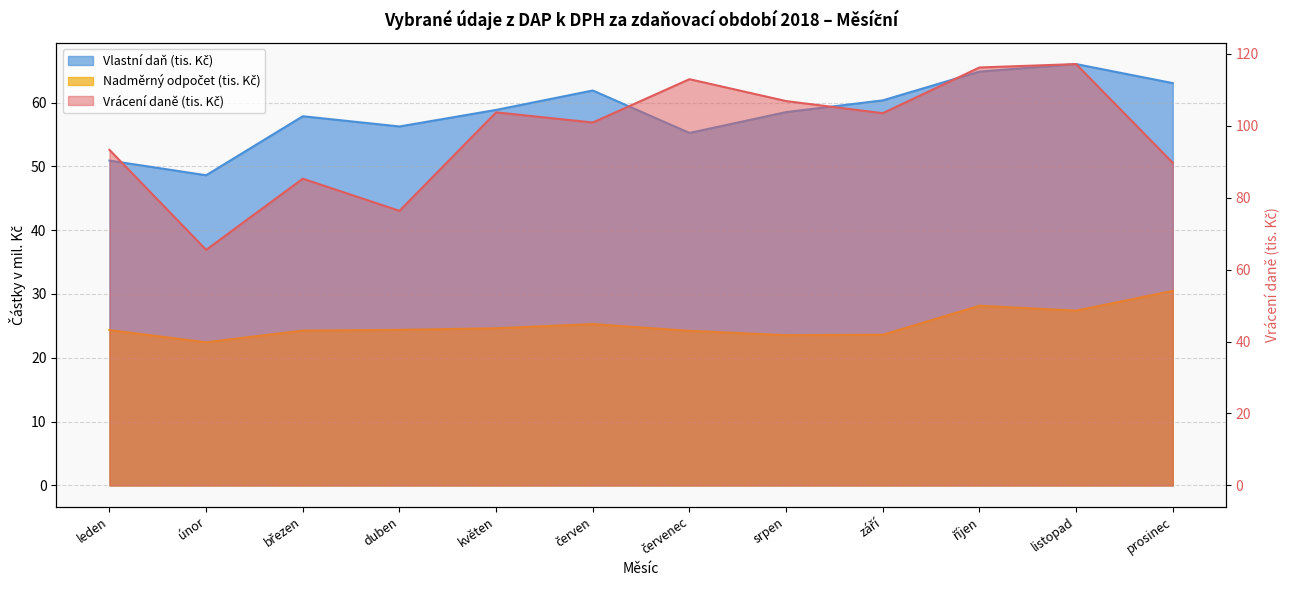

What is the lowest value of the Nadměrný odpočet (tis. Kč) series?

22.4